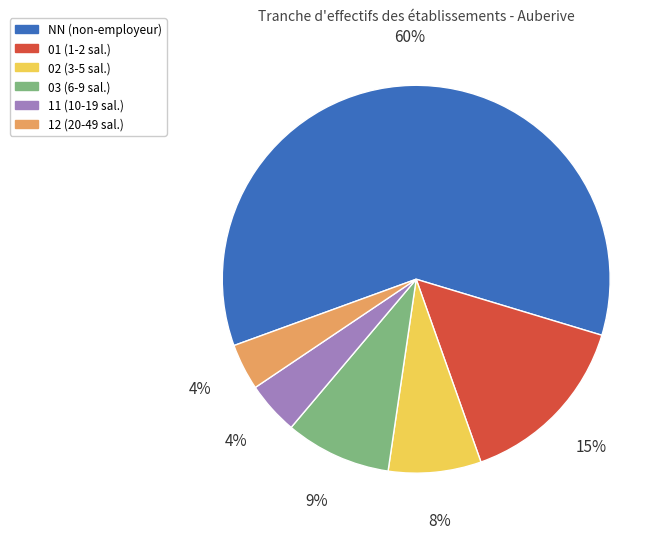

Combined, do 12 and 11 account for over 50%?

No